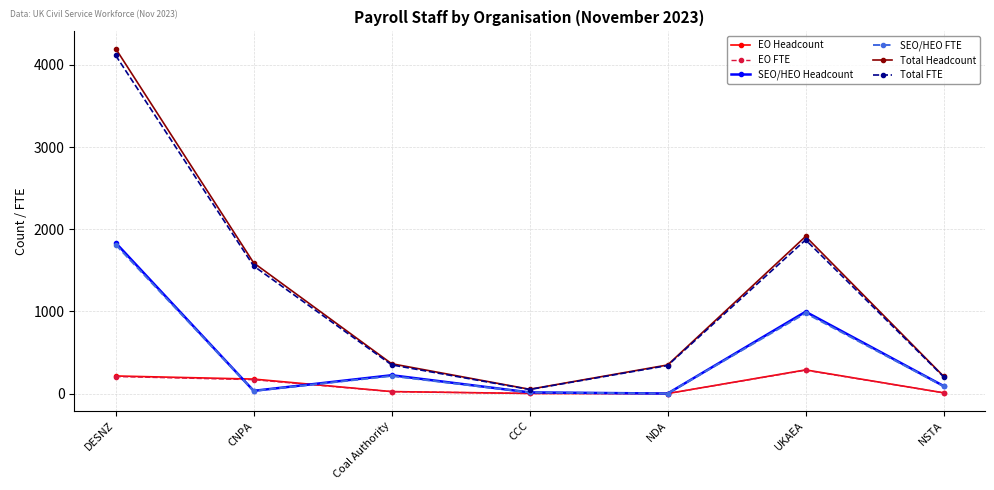

At which category is the sum across all series the highest?

DESNZ